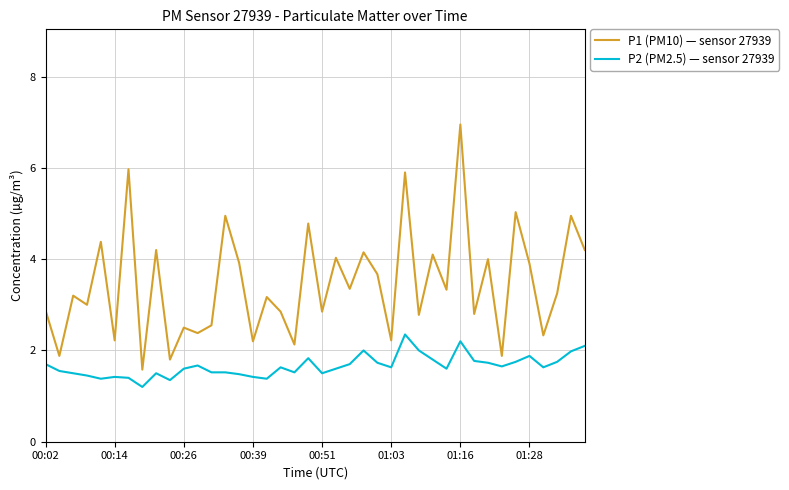

Which series has the largest total across all categories?

P1 (PM10) — sensor 27939